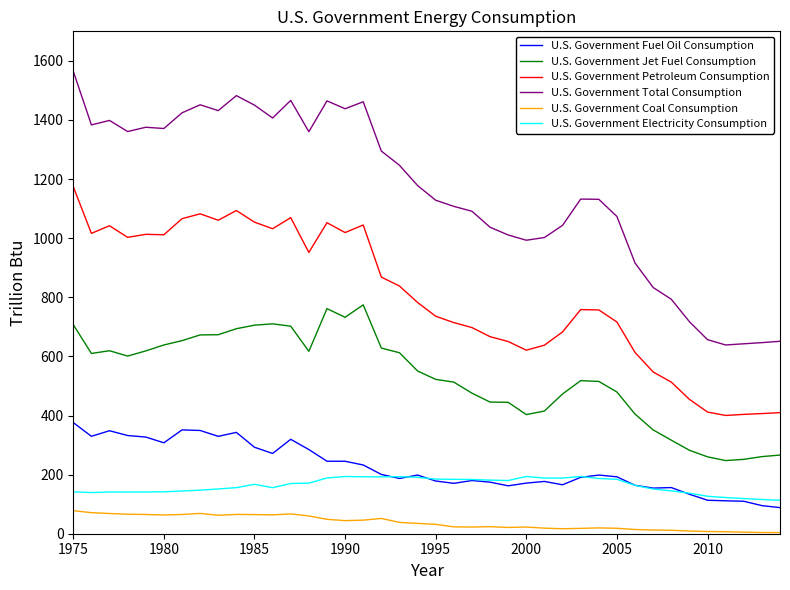

How many lines are shown in the chart?

6